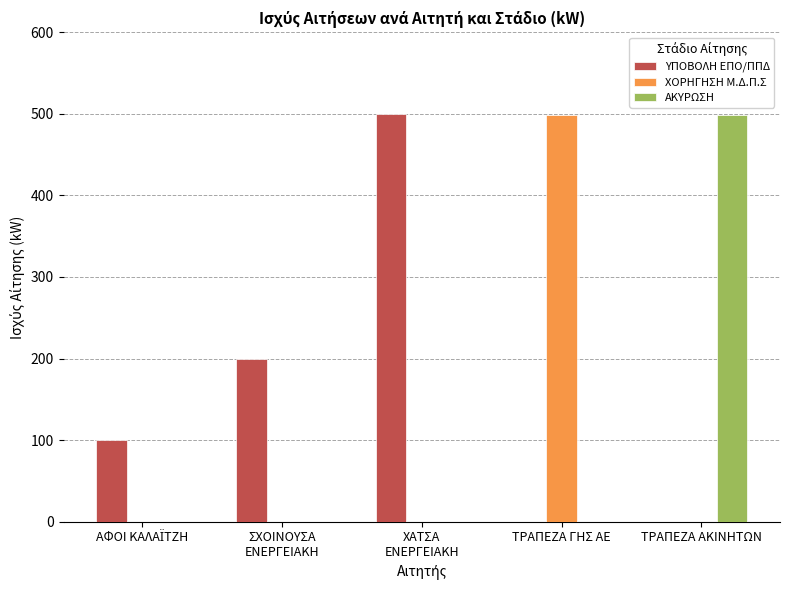

The value of ΧΟΡΗΓΗΣΗ Μ.Δ.Π.Σ at ΤΡΑΠΕΖΑ ΑΚΙΝΗΤΩΝ is 0. True or false?

True